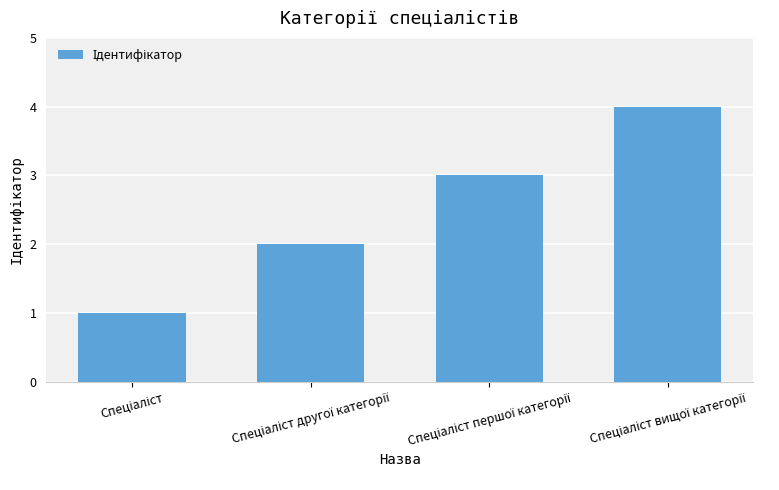

What is the greatest value displayed?

4